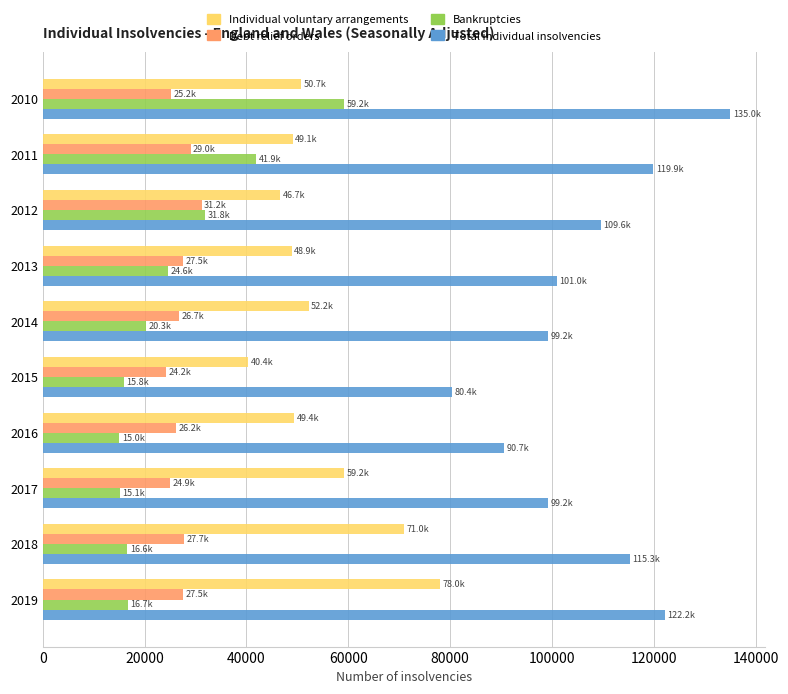

Rank the series at 2019 from lowest to highest value.

Bankruptcies, Debt relief orders, Individual voluntary arrangements, Total individual insolvencies